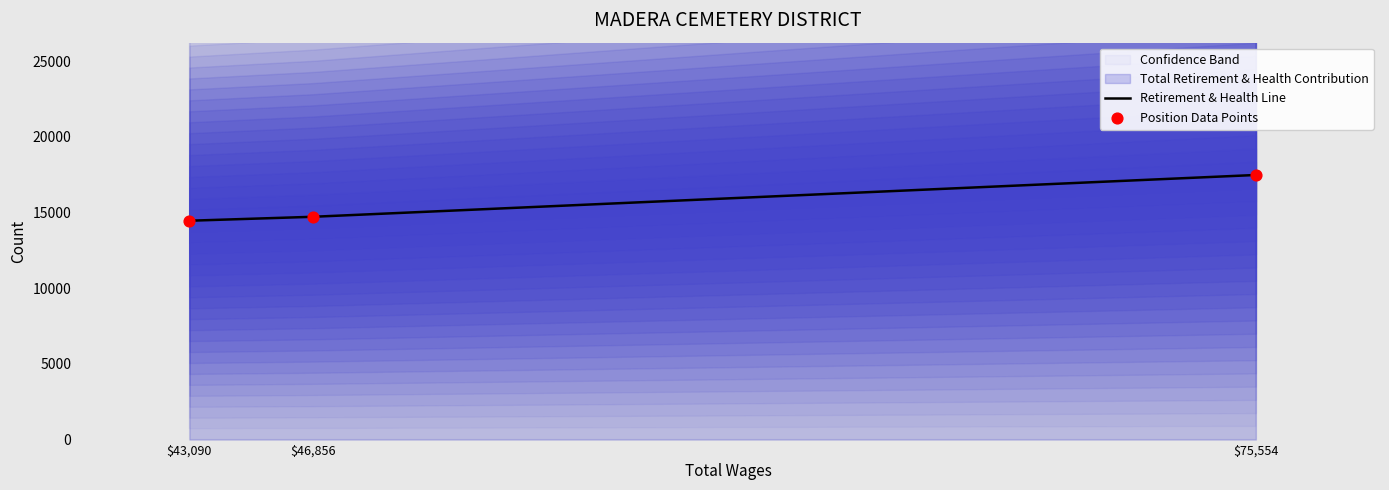

At which label does Retirement & Health Line reach its peak?

$75,554